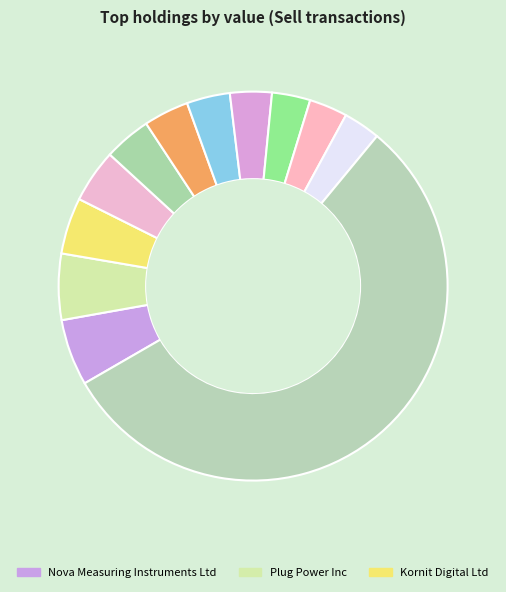

Which slice is the smallest?

Adverum Biotechnologies Inc